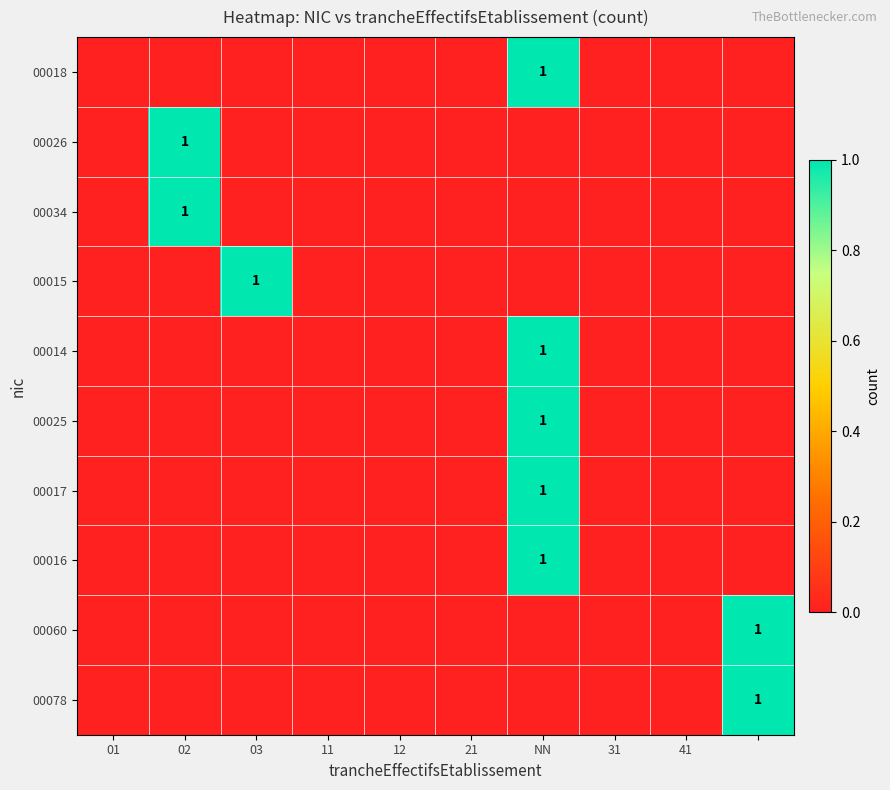

At which category does the chart reach its minimum across all series?

01